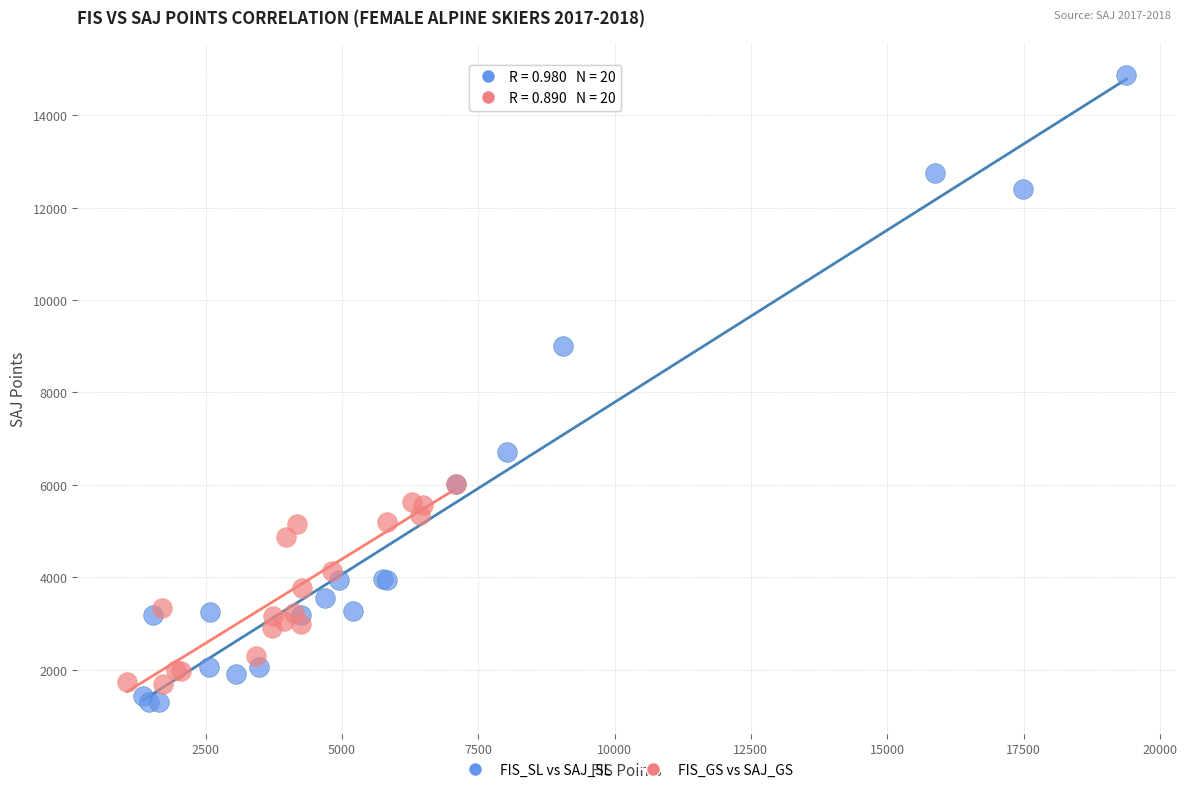

Which series reaches the maximum Y coordinate?

FIS_SL vs SAJ_SL